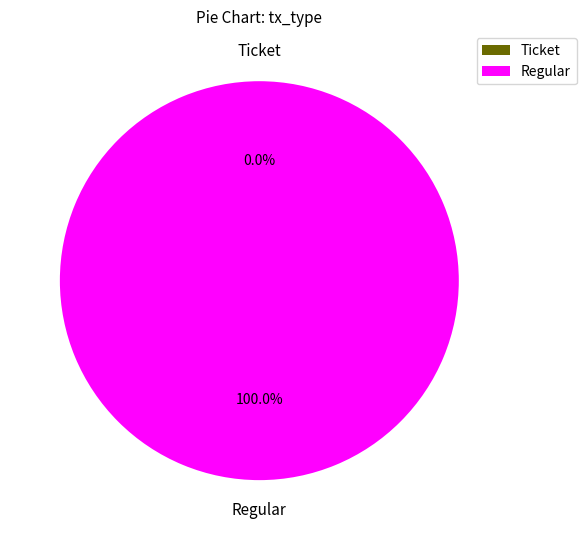

To the nearest percent, what is the combined percentage of Ticket and Regular?

100%